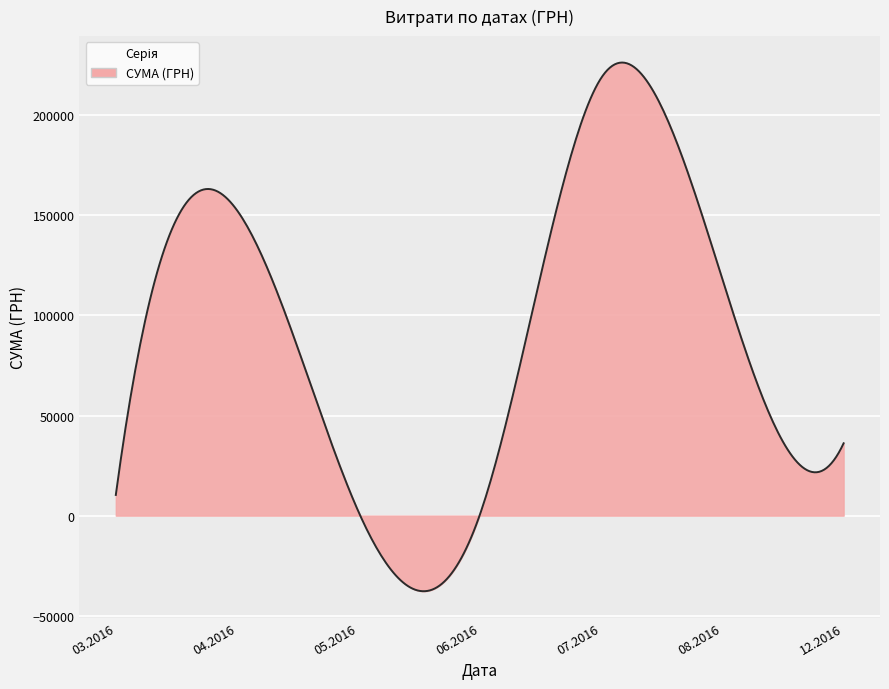

What is the maximum value shown in the chart?

226359.5